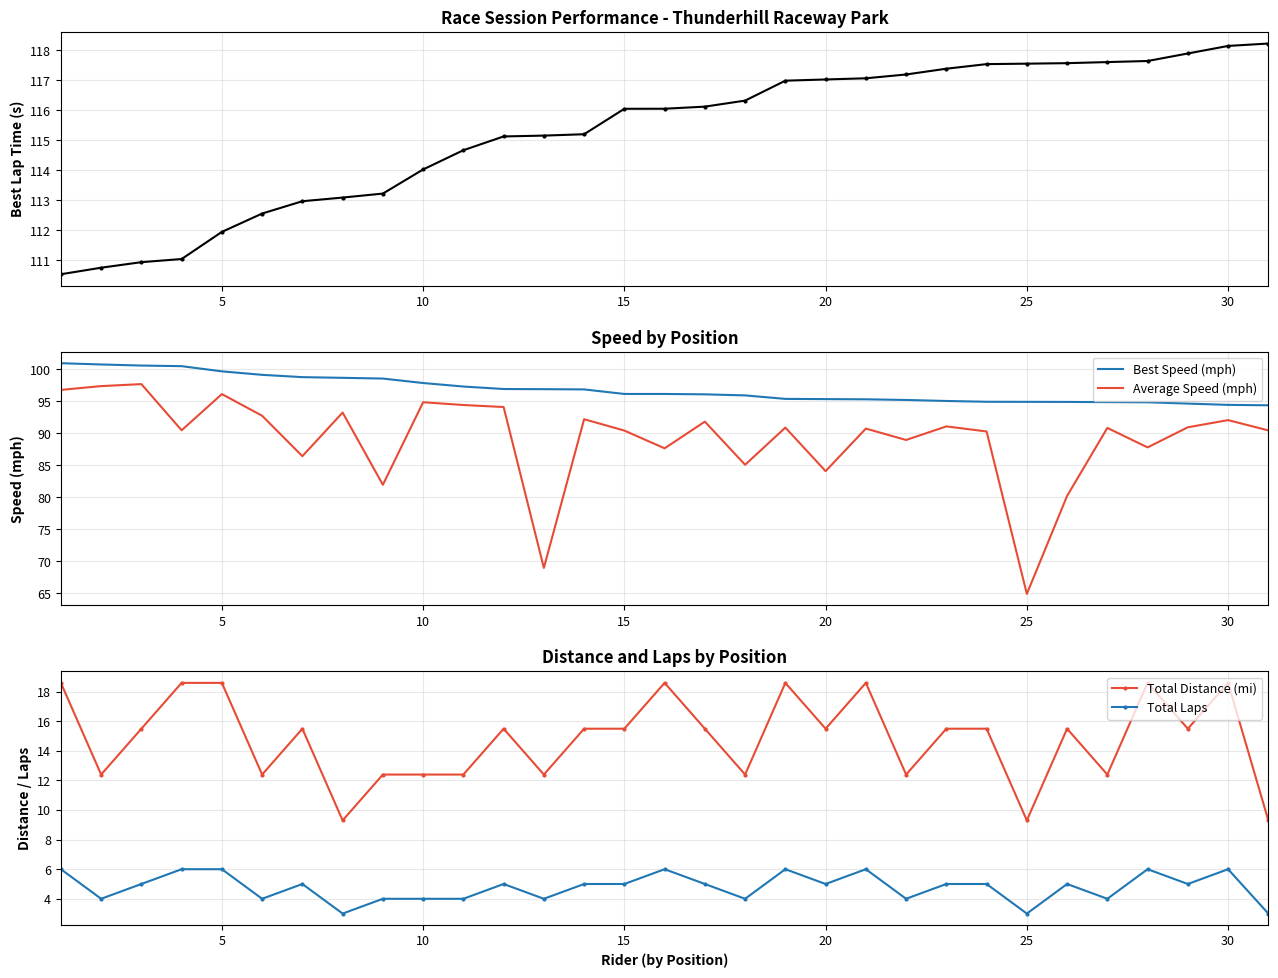

What is the minimum value for Total Distance (mi)?

9.3